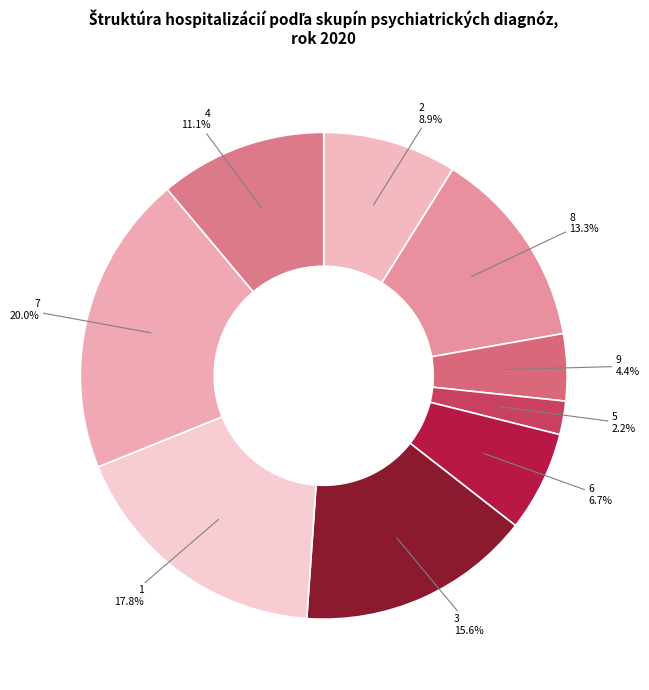

To the nearest percent, what is the difference between the largest and smallest slice percentages?

18%